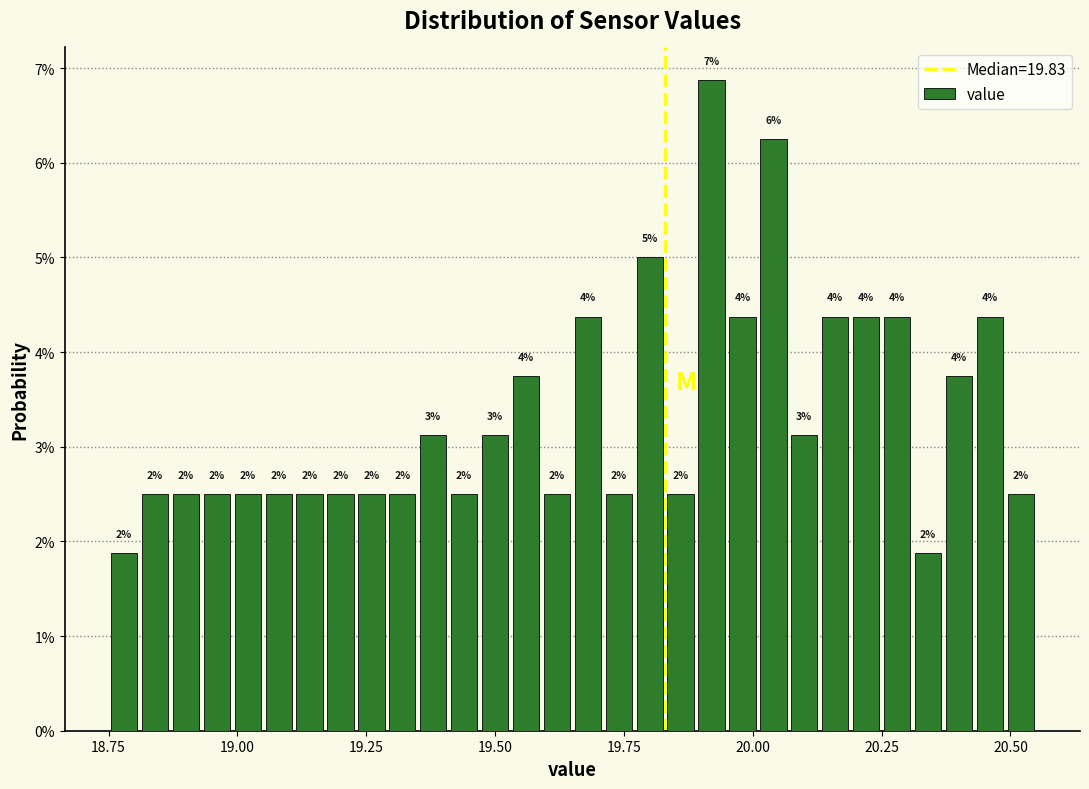

Around what value on the x-axis is the tallest bar? Give the approximate position of its centre, as read against the axis.

19.90